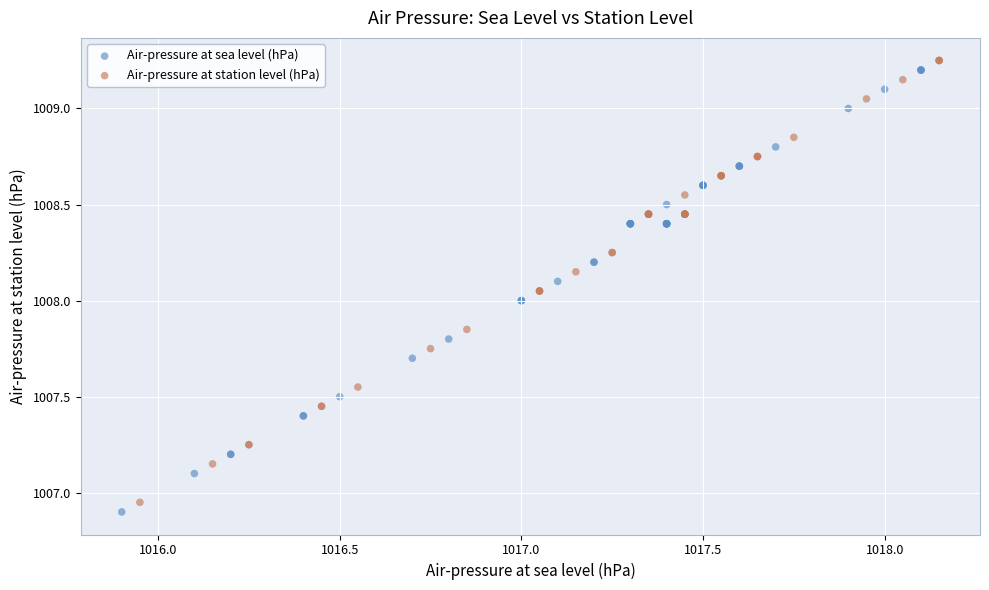

Which series contains the lowest Y value?

Air-pressure at sea level (hPa)